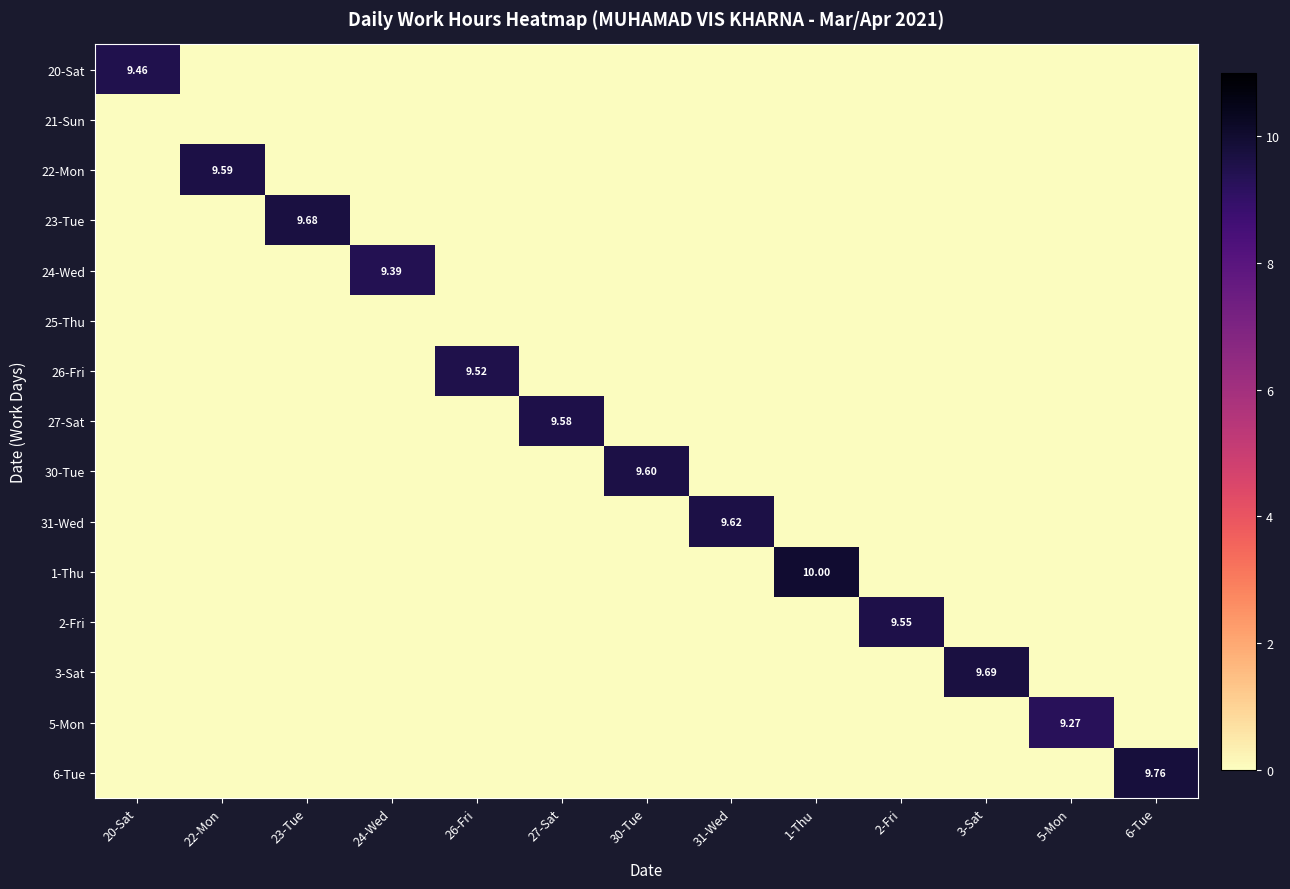

The value of 5-Mon at 2-Fri is -3.8. True or false?

False